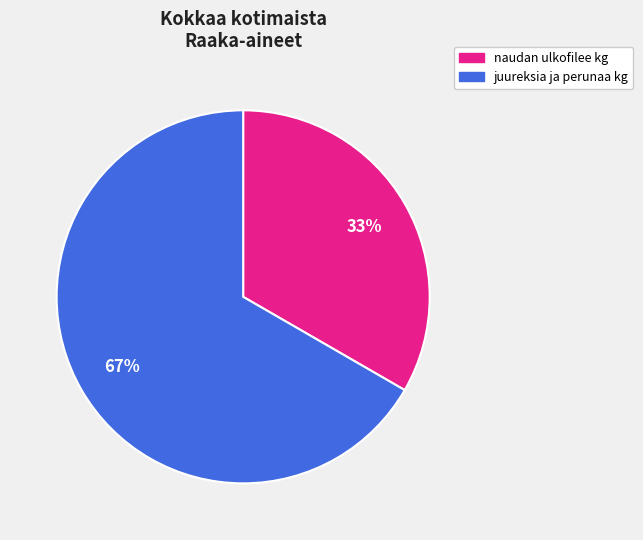

How many segments does this pie chart have?

2